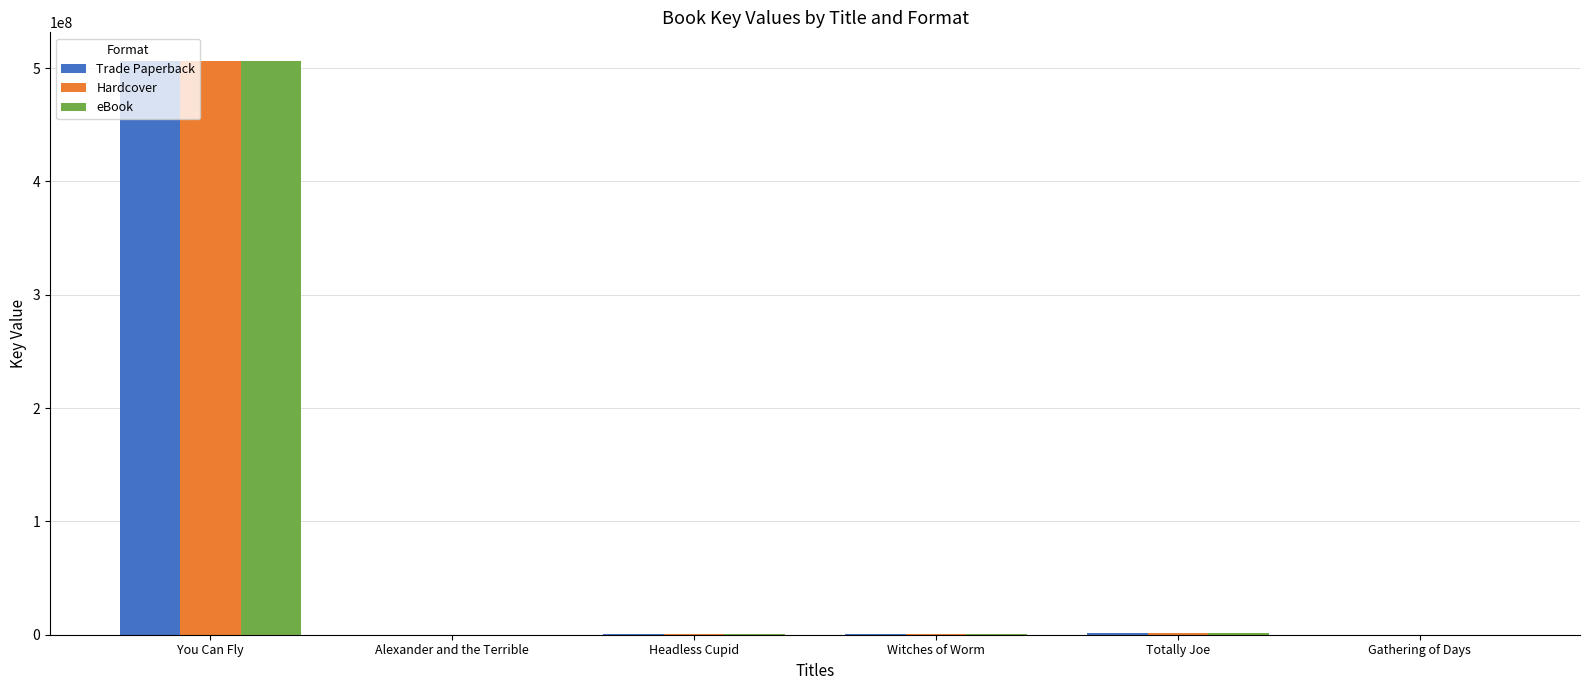

What is the sum of all Trade Paperback values?

508680416